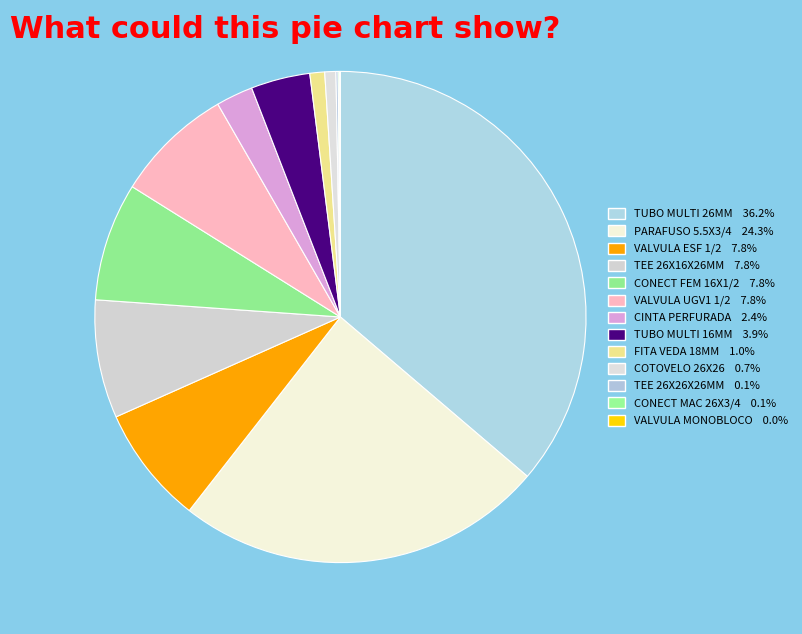

Count the number of slices in the pie.

13